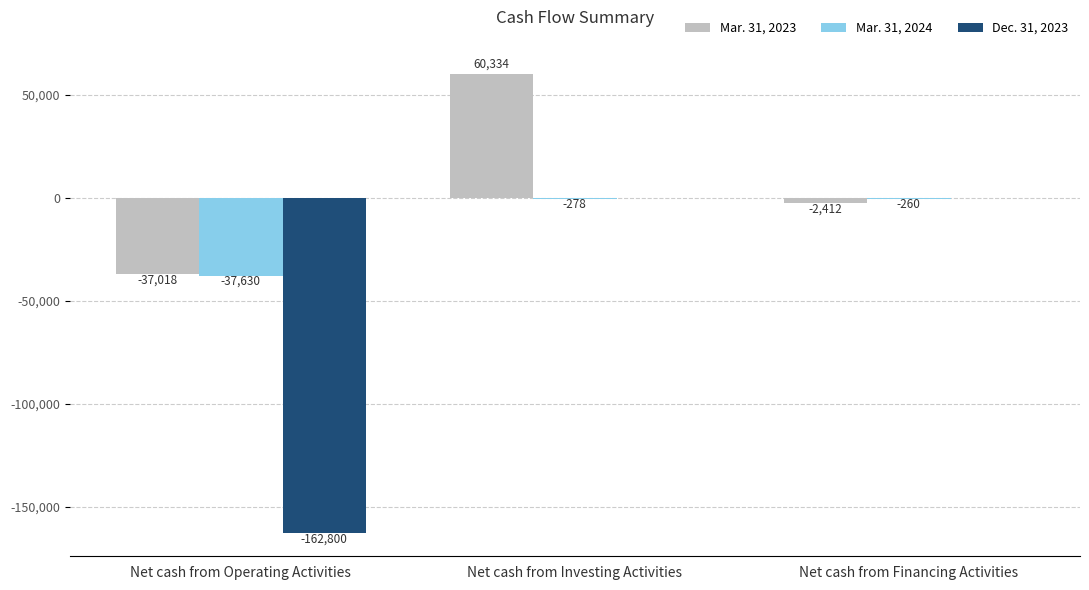

True or false: Dec. 31, 2023 has a value of 0 at Net cash from Investing Activities.

True